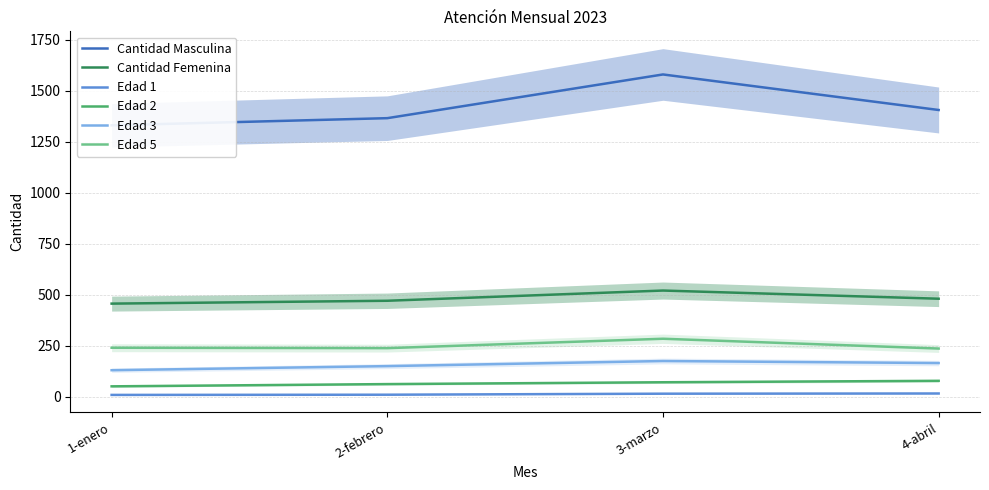

Where is the first local maximum for Cantidad Femenina?

3-marzo